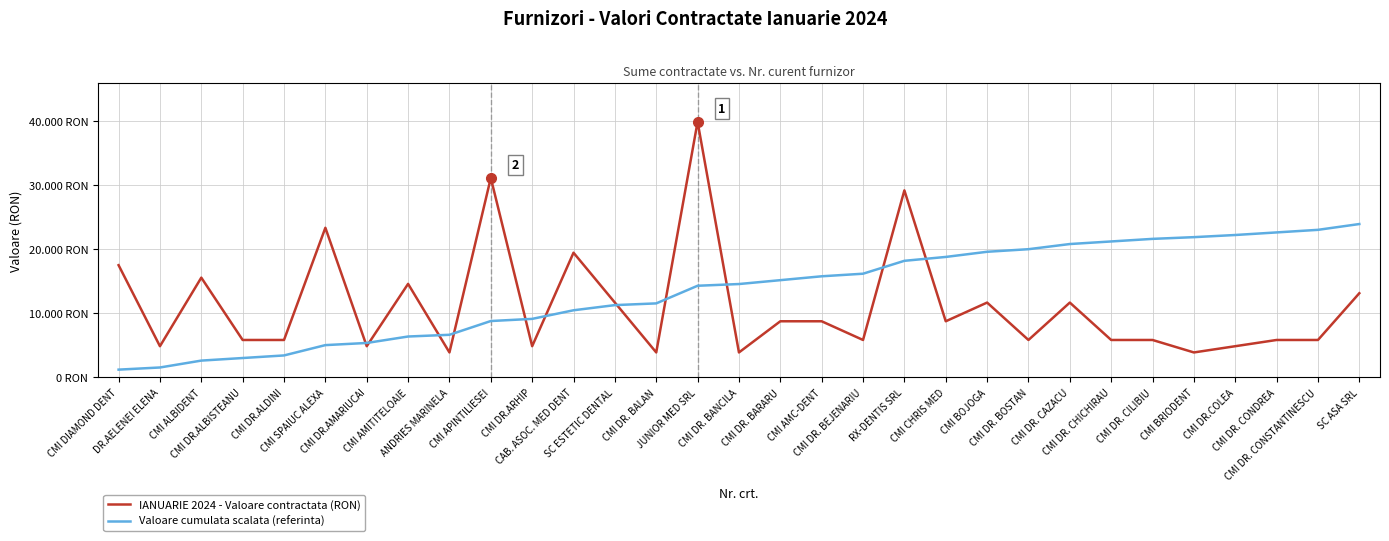

What position from the right is CMI DR. BARARU?

15